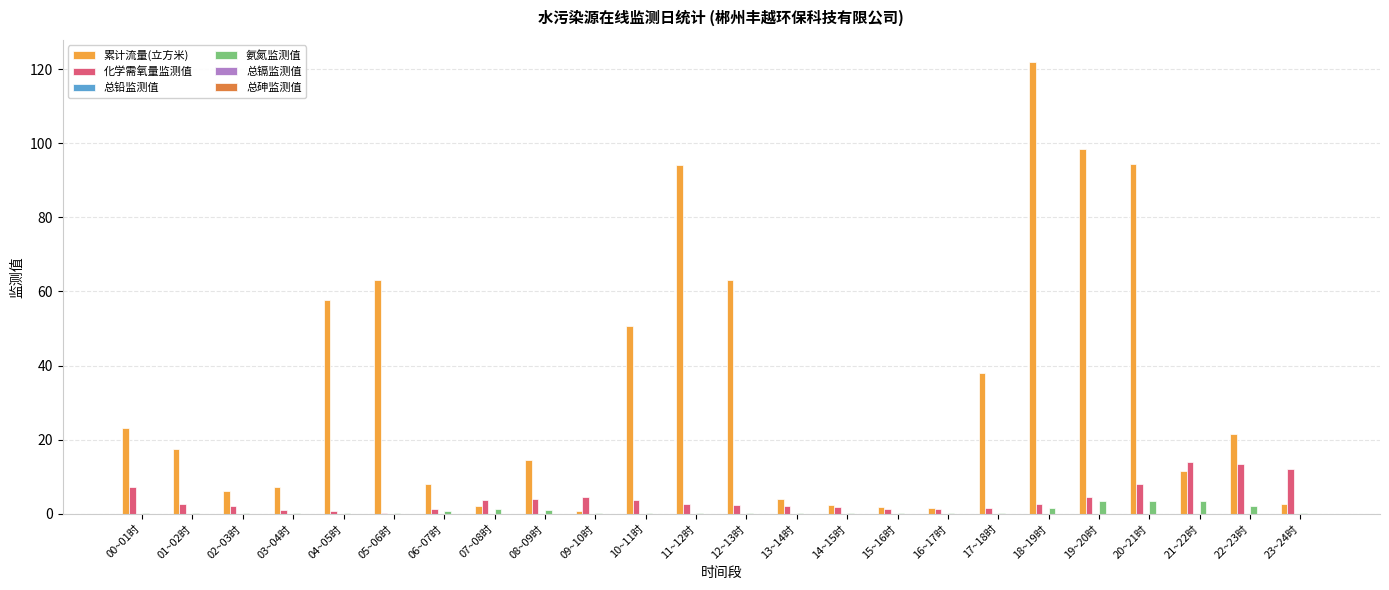

What is the average value of the 累计流量(立方米) series?

33.6